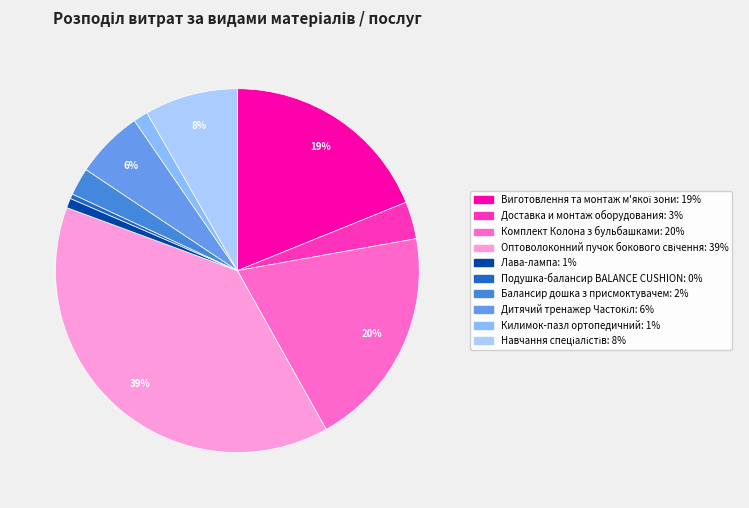

Rank the categories by value from lowest to highest.

Подушка-балансир BALANCE CUSHION, Лава-лампа, Килимок-пазл ортопедичний, Балансир дошка з присмоктувачем, Доставка и монтаж оборудования, Дитячий тренажер Частокіл, Навчання спеціалістів, Виготовлення та монтаж м'якої зони, Комплект Колона з бульбашками, Оптоволоконний пучок бокового свічення